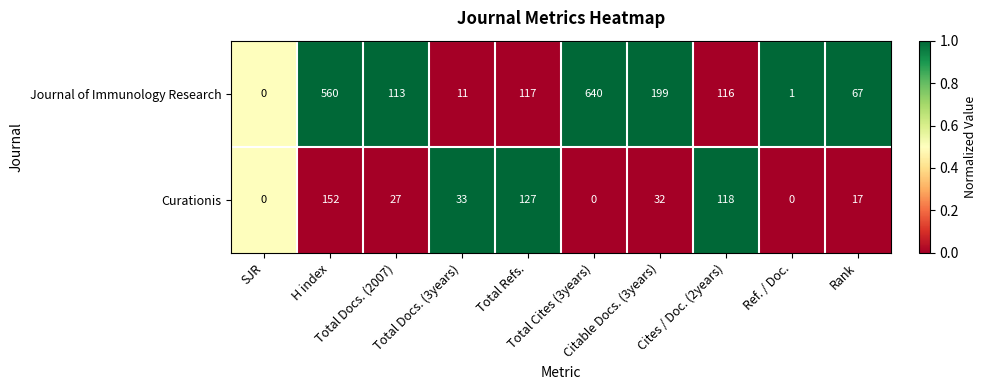

What is the average value of the Curationis series?

51